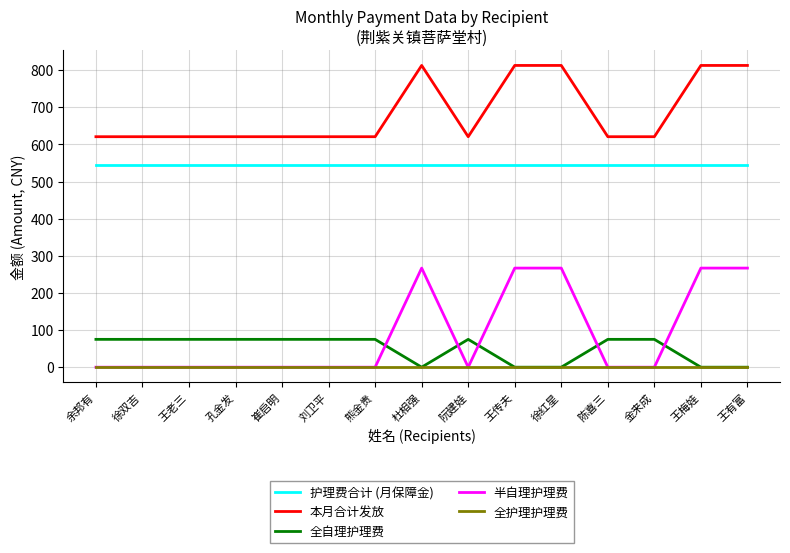

What is the minimum value for 本月合计发放?

621